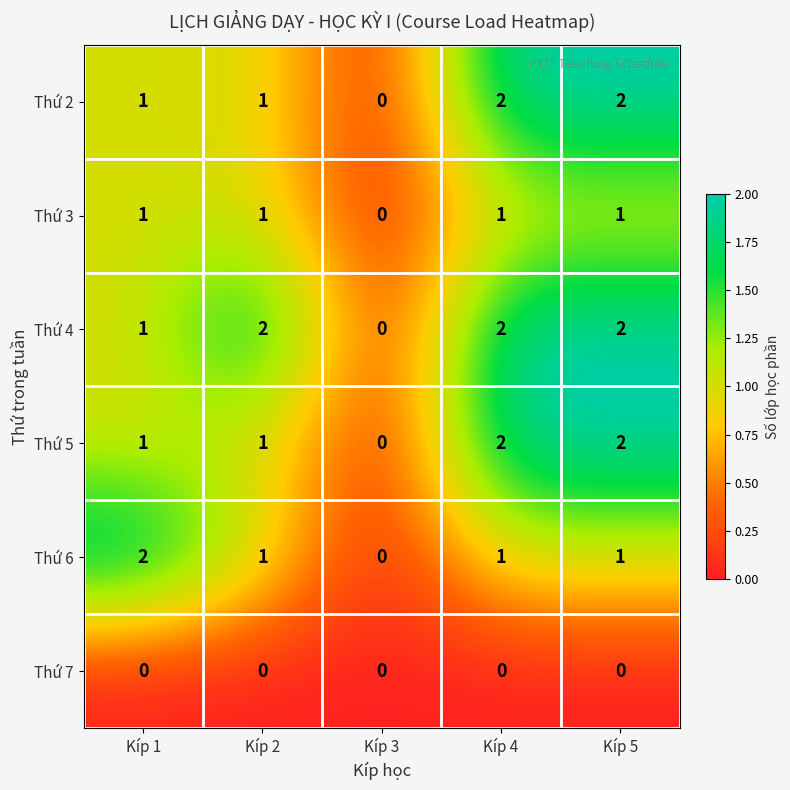

The Thứ 4 series shows 1 at Kíp 2. True or false?

False